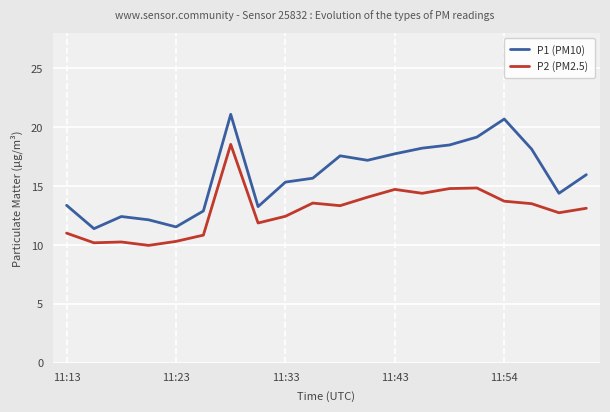

Which series has the widest spread of values?

P1 (PM10)